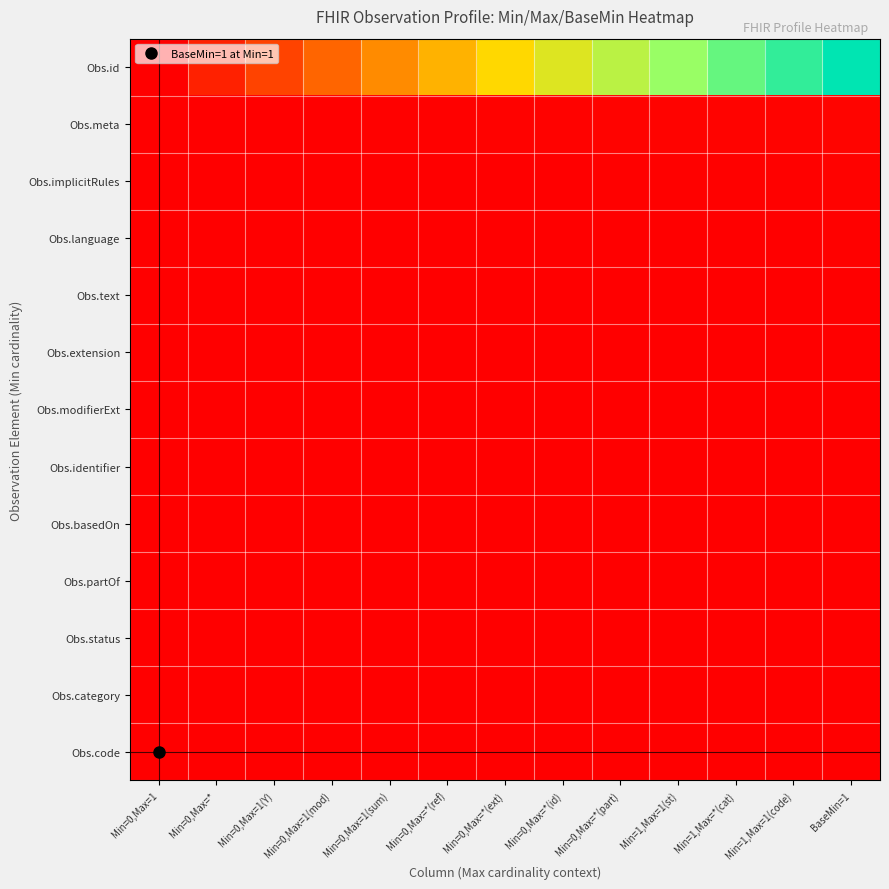

Which series has the widest spread of values?

Obs.id